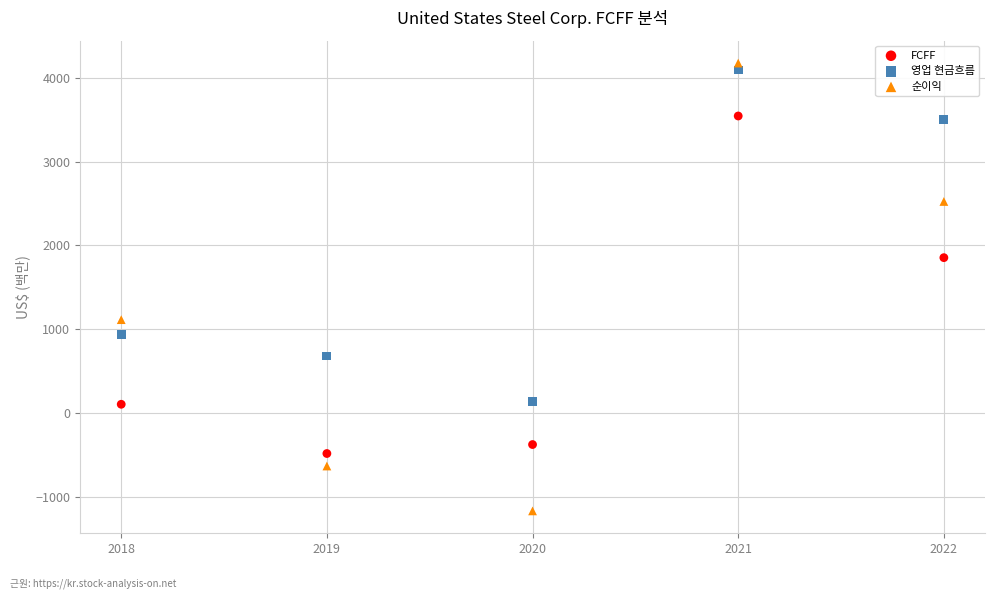

Which series contains the lowest Y value?

순이익